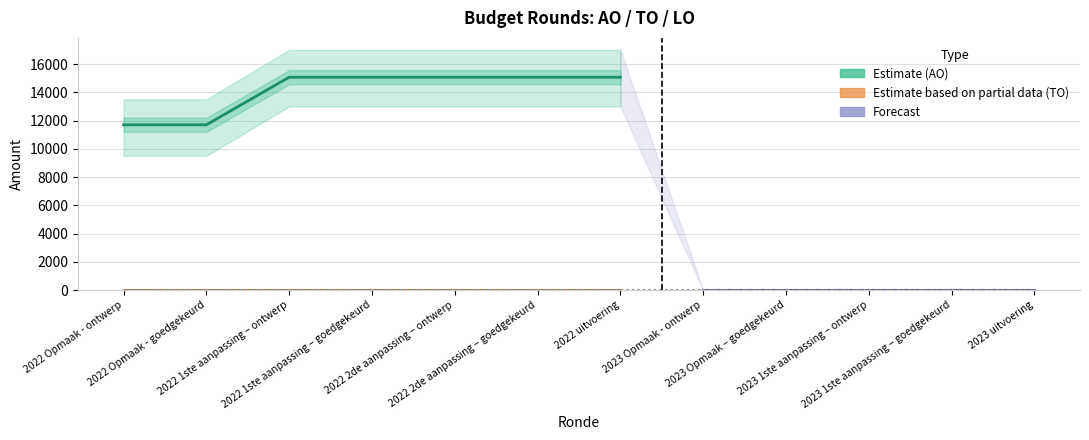

What is the total value across all series at 2022 2de aanpassing – ontwerp?

15067